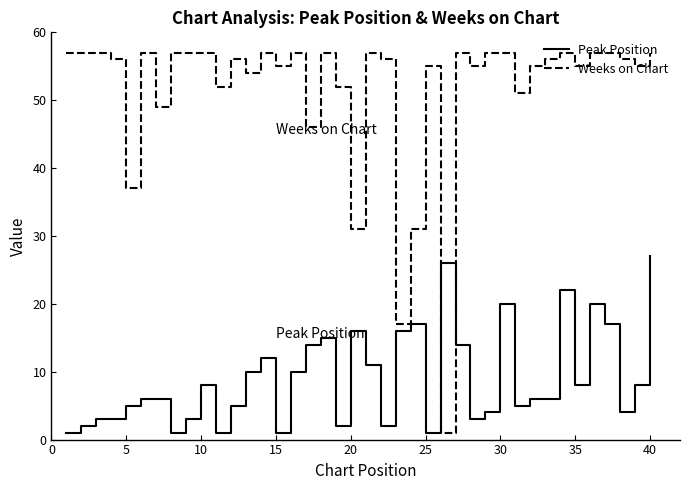

Rank the series by their maximum value, from highest to lowest.

Weeks on Chart, Peak Position